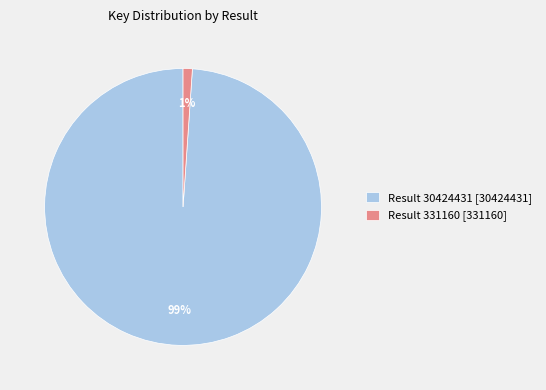

True or false: Result 331160 [331160] accounts for 11% of the total.

False